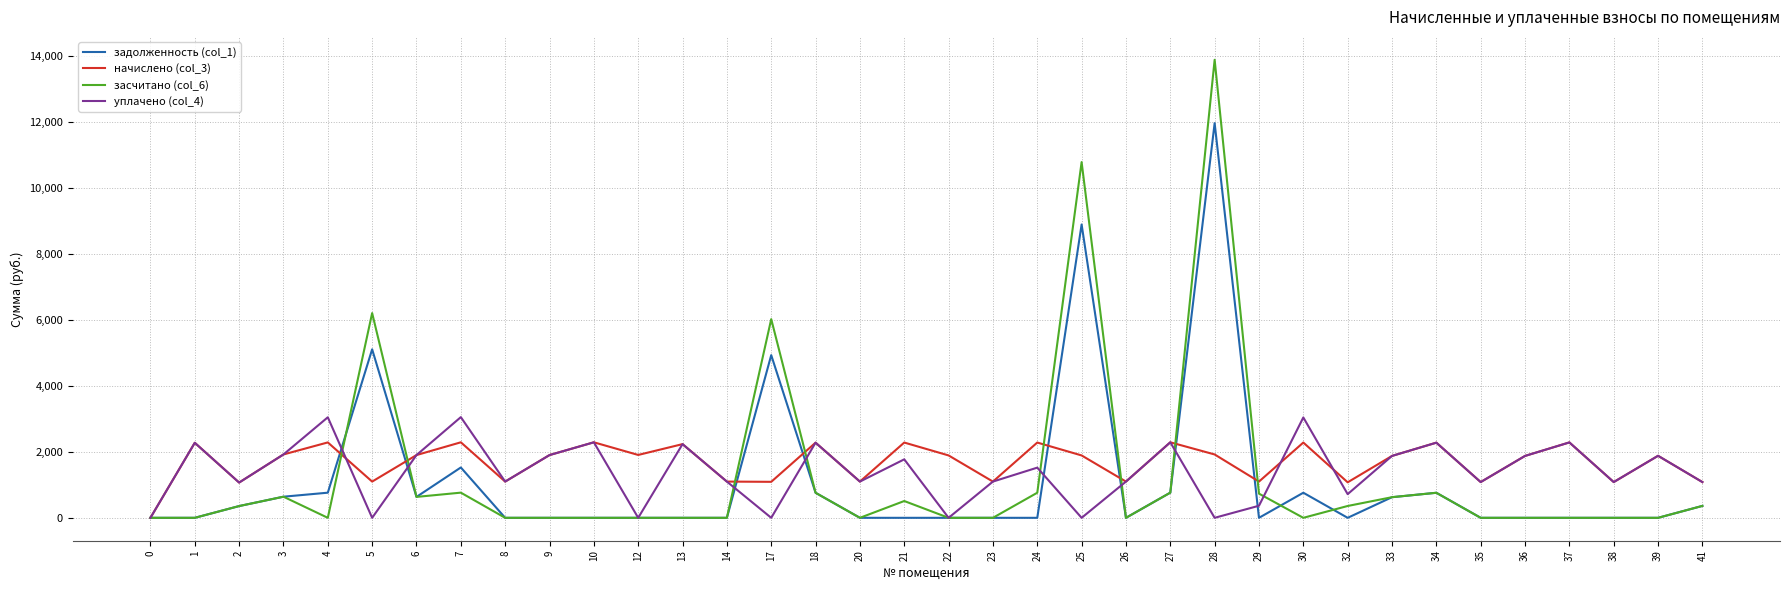

Rank the series by their average value, from lowest to highest.

задолженность (col_1), засчитано (col_6), уплачено (col_4), начислено (col_3)